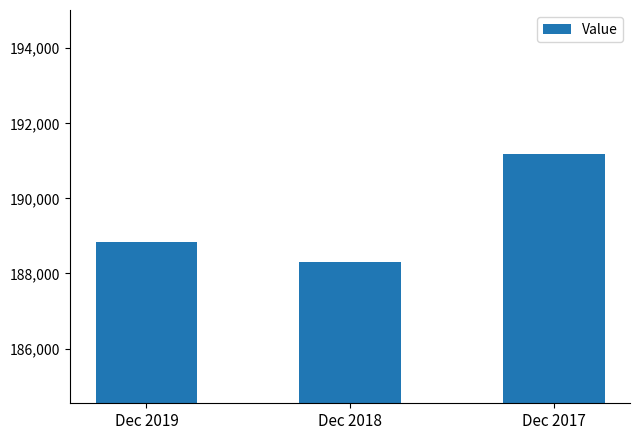

The chart shows a value of 114544 at Dec 2017. True or false?

False